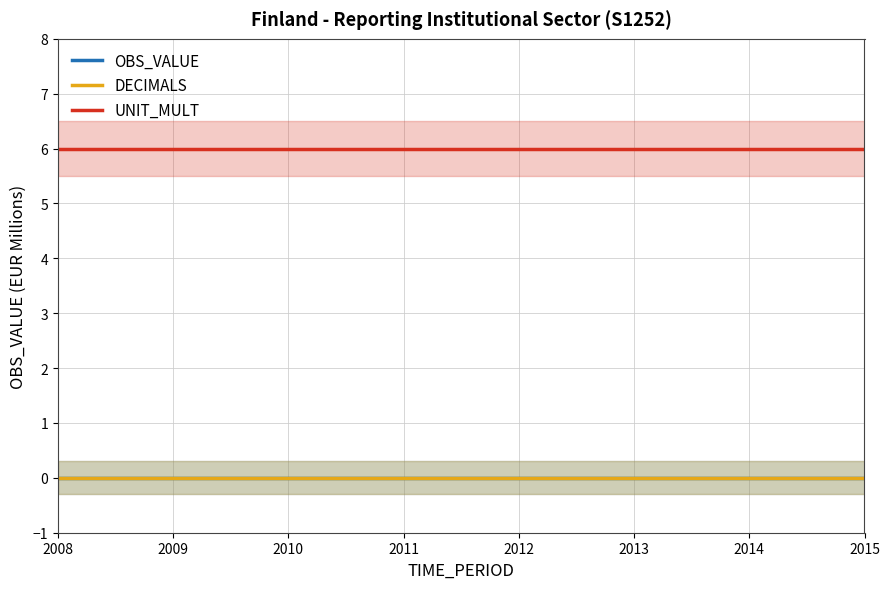

Which category has the lowest value in the UNIT_MULT series?

2008